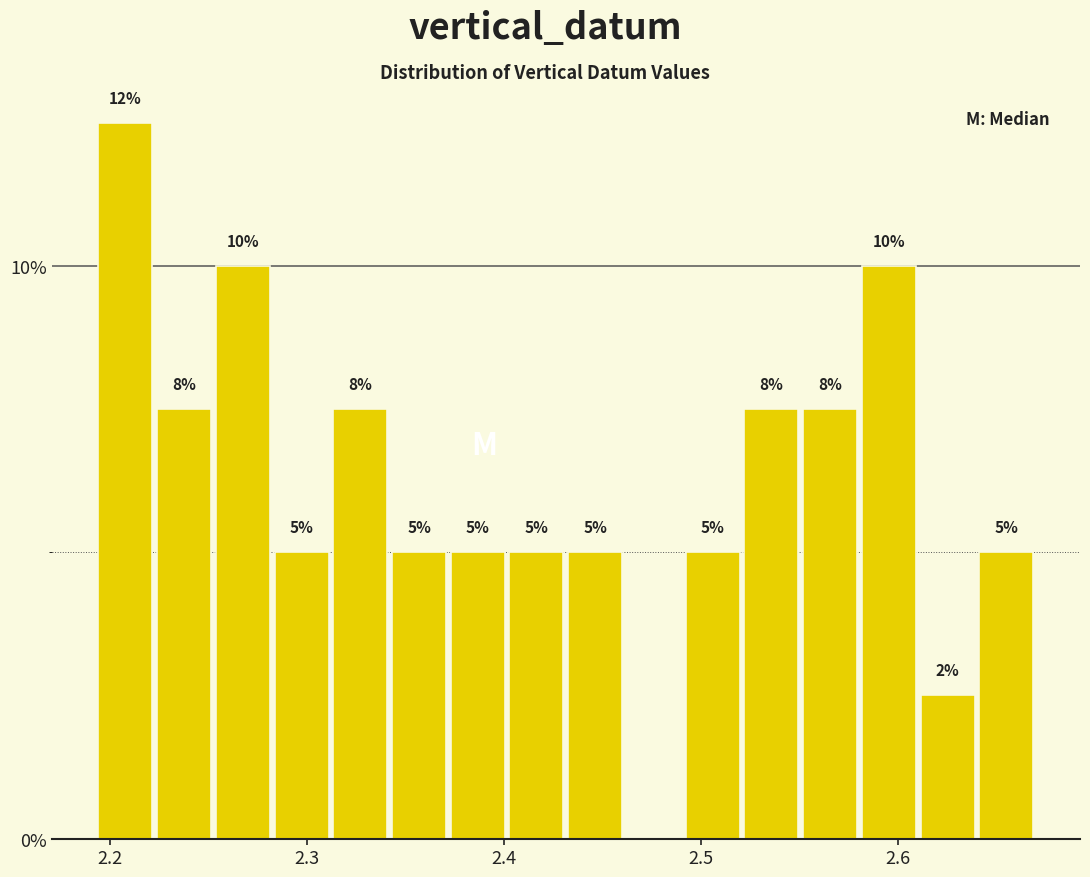

Around what value on the x-axis is the tallest bar? Give the approximate position of its centre, as read against the axis.

2.21